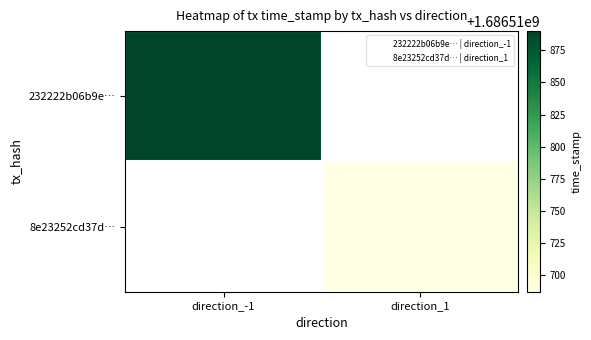

What is the difference between the maximum and minimum values in the 8e23252cd37d15eaa3da2f02cc921533d5932ea series?

1686510687